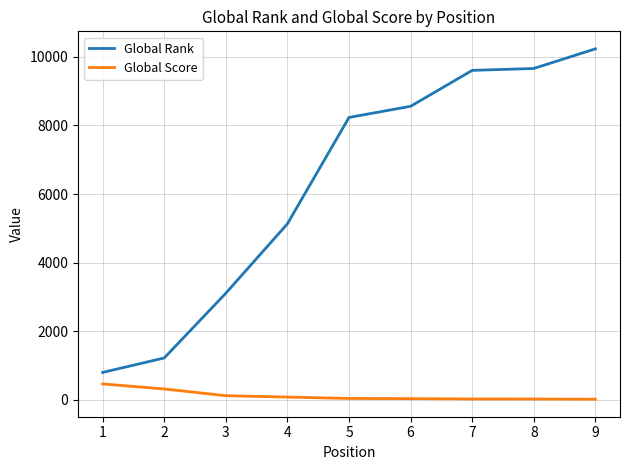

Is it true that Global Rank equals 3765 at 7?

False